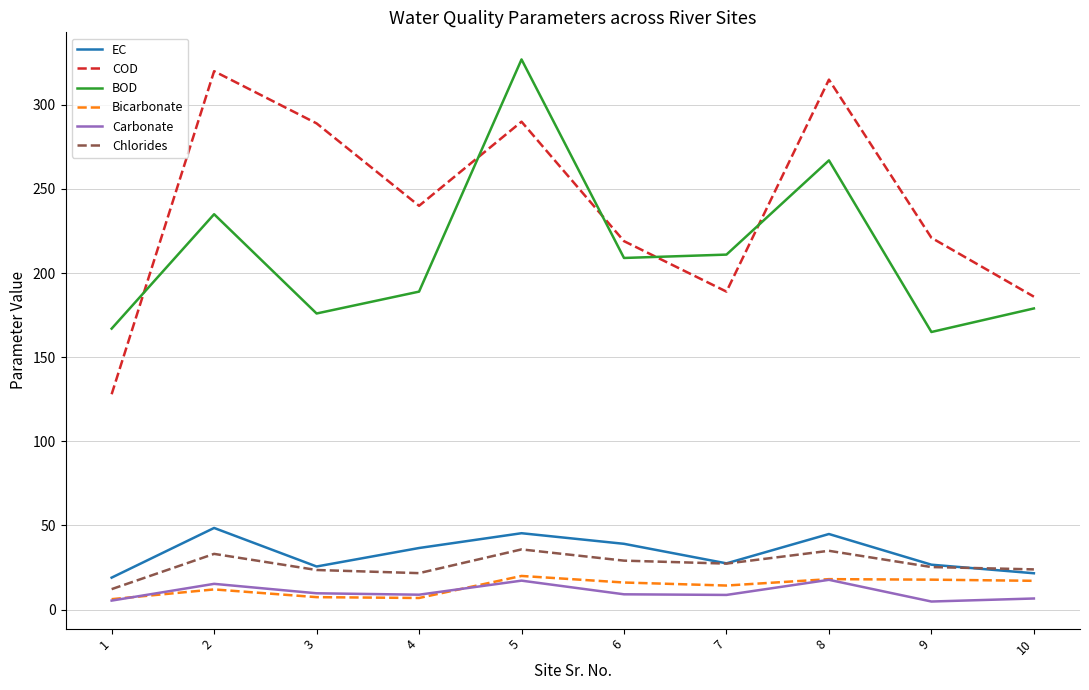

What is the lowest value of the BOD series?

165.0